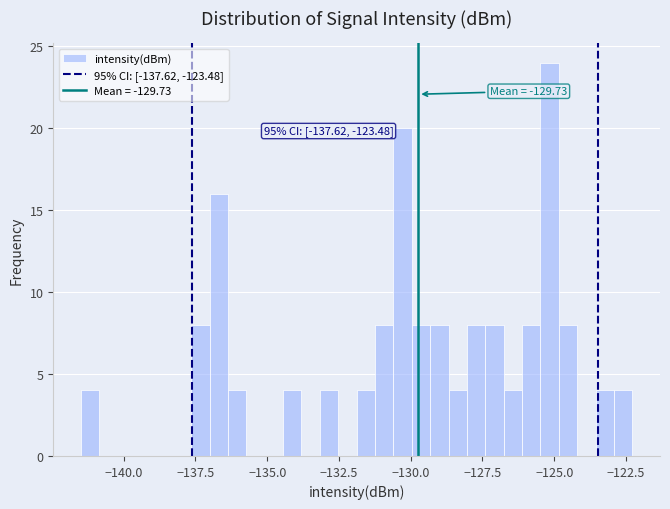

Read against the x-axis, roughly where is the centre of the tallest bar?

-125.0